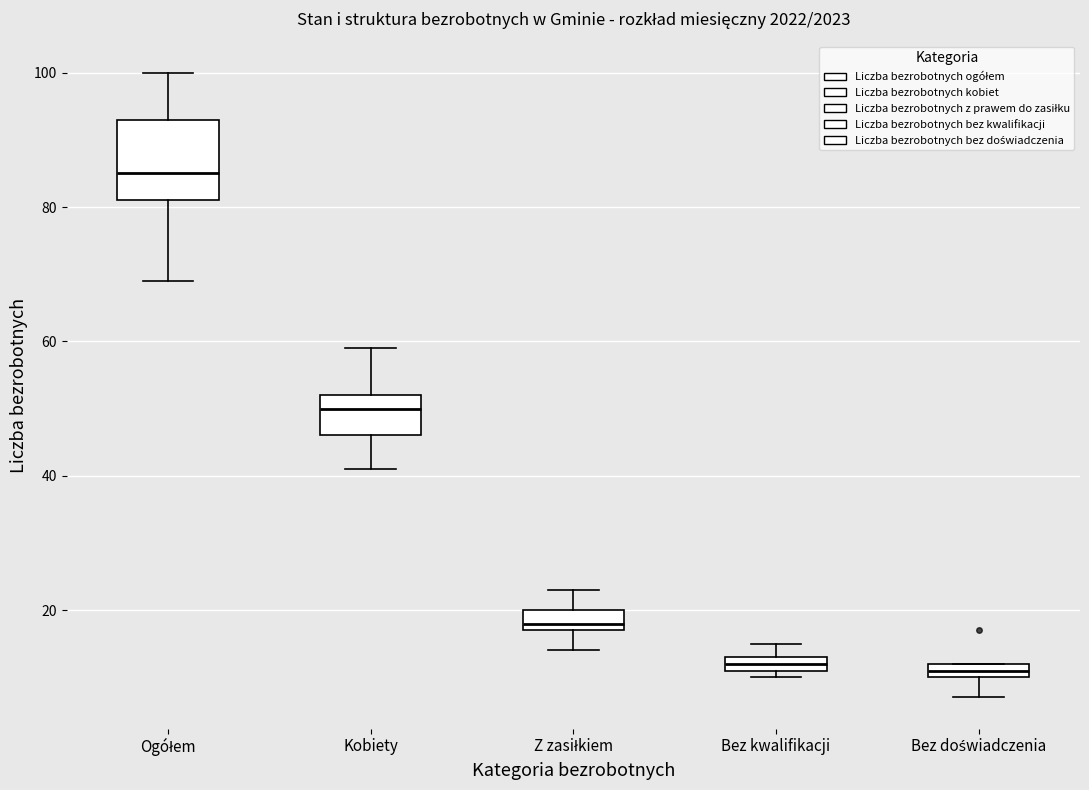

Comparing the boxes themselves (not the whiskers), which one is the tallest?

Ogółem